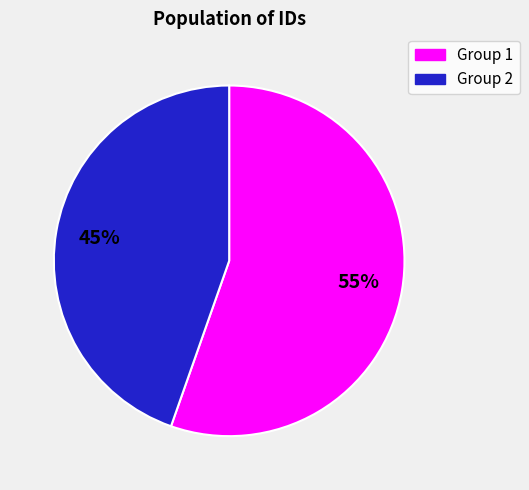

Is Group 1 the majority of the pie?

Yes